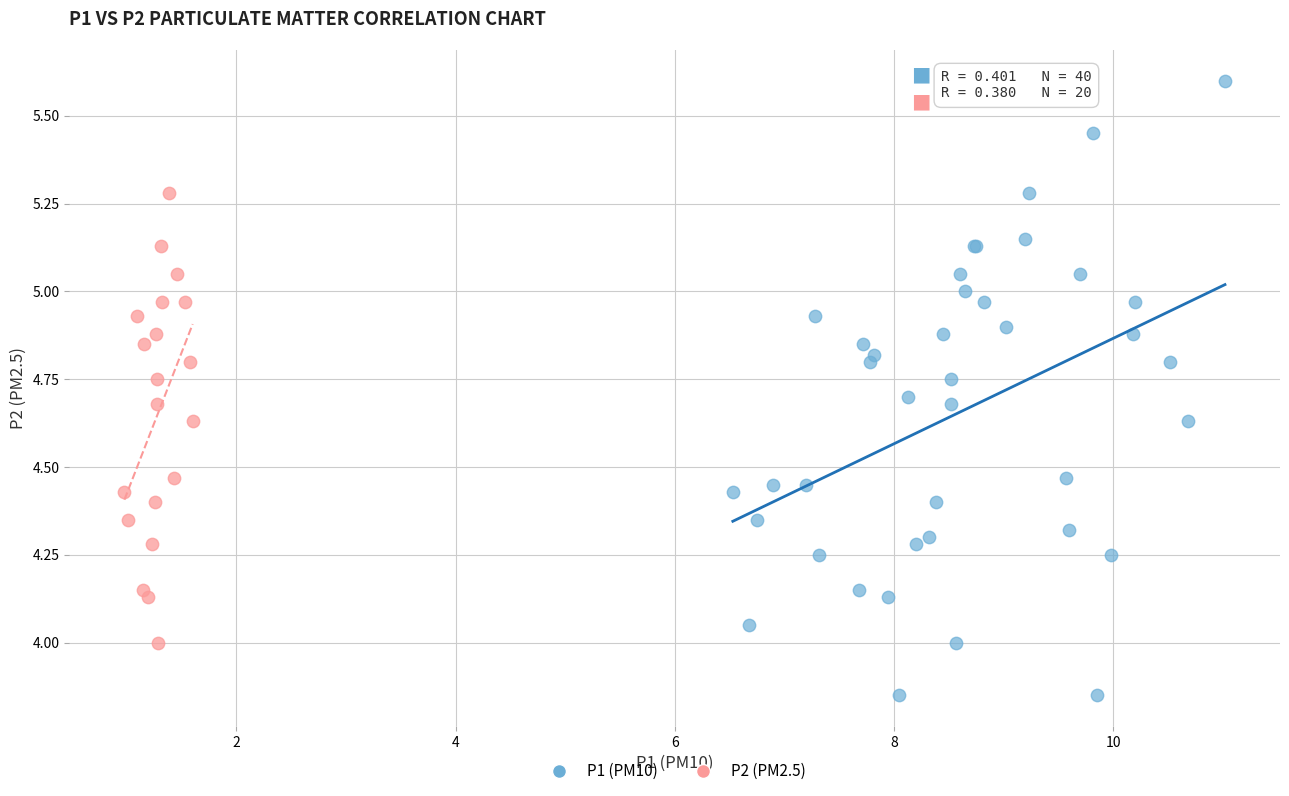

Which series has the widest spread of Y values?

P1 (PM10)